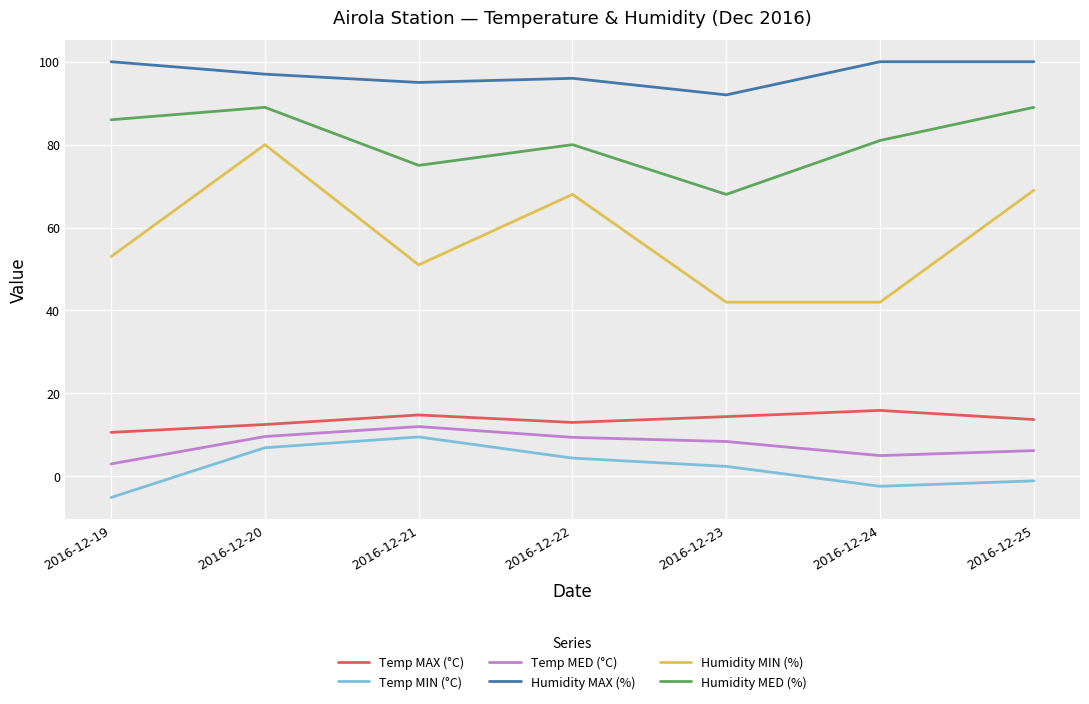

At 2016-12-23, list the series in order from largest to smallest.

Humidity MAX (%), Humidity MED (%), Humidity MIN (%), Temp MAX (°C), Temp MED (°C), Temp MIN (°C)